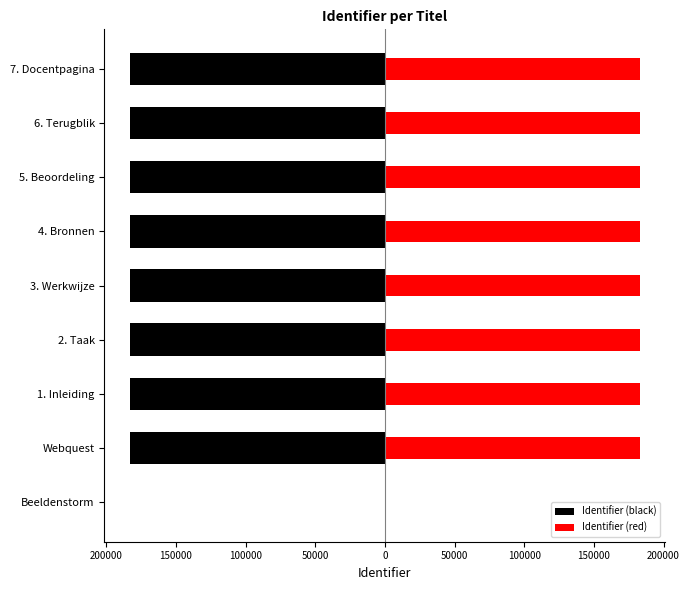

Which series changed the most between 2. Taak and 5. Beoordeling?

Identifier (black)